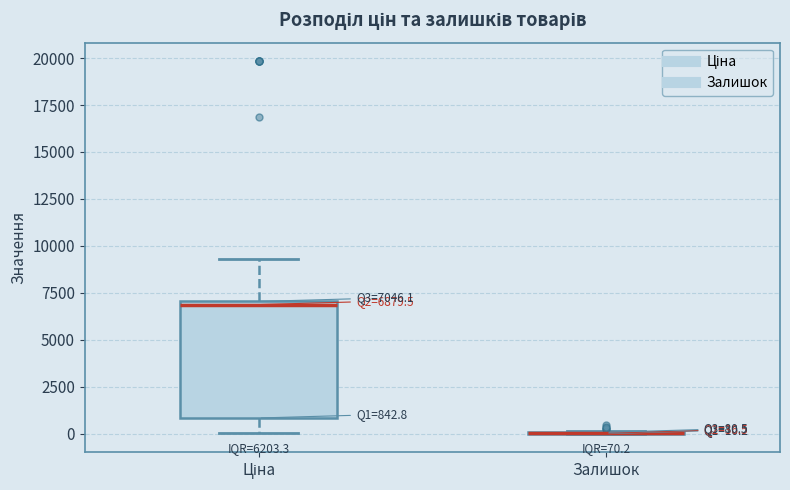

Comparing the boxes themselves (not the whiskers), which one is the tallest?

Ціна